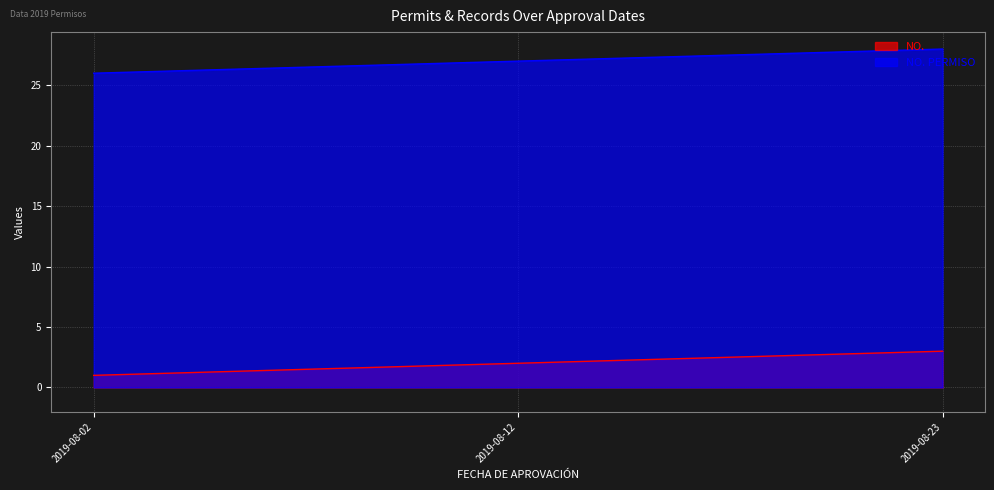

Where does the NO. PERMISO series first go above 27?

2019-08-23